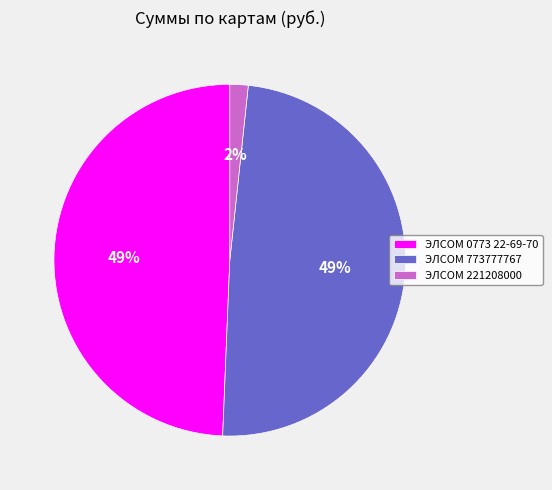

What is the ratio of the value at ЭЛСОМ 0773 22-69-70 to the value at ЭЛСОМ 773777767?

1.0